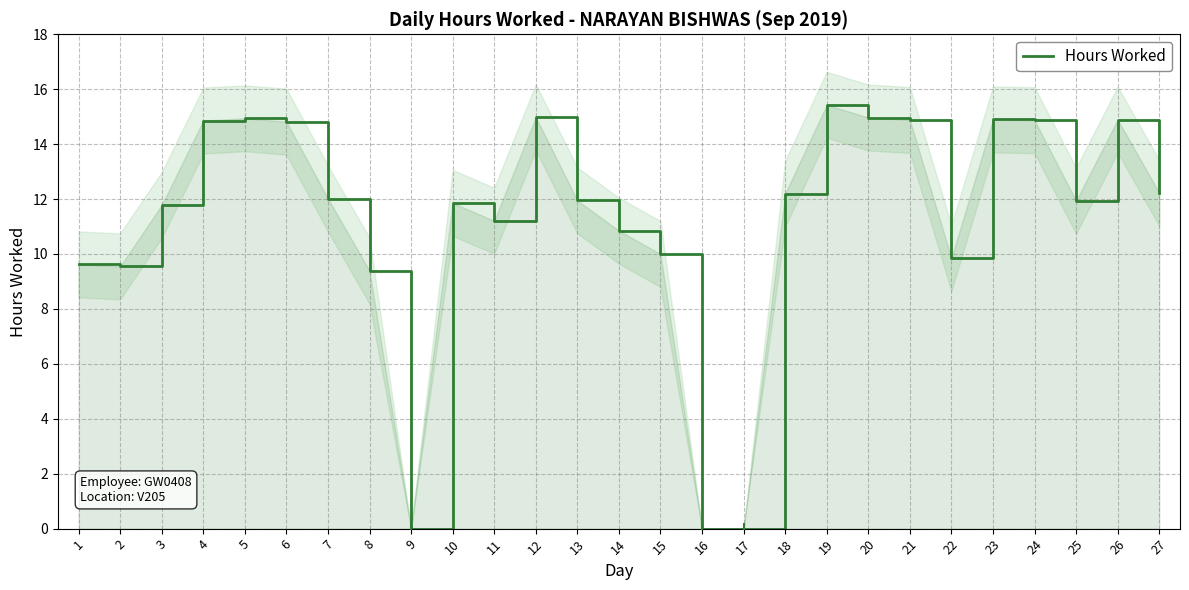

What is the change in value from 4 to 18?

-2.7